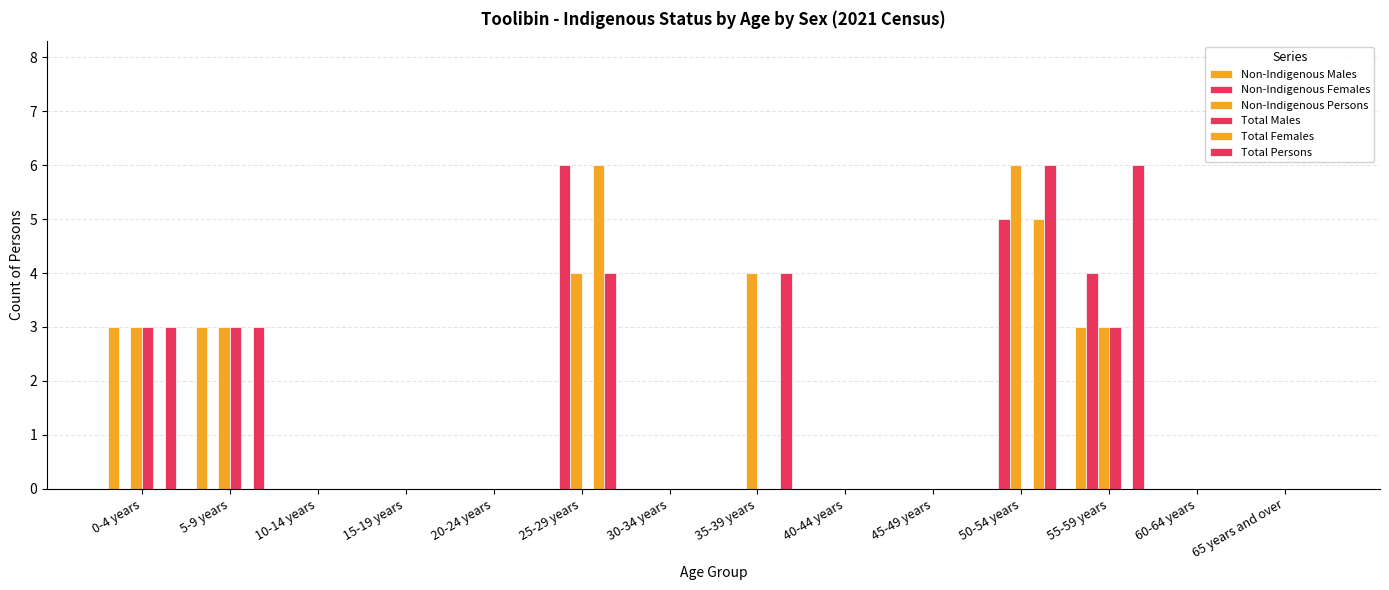

Reading left to right, extract all data points from this chart.

Non-Indigenous Males: 3	3	0	0	0	0	0	0	0	0	0	3	0	0
Non-Indigenous Females: 0	0	0	0	0	6	0	0	0	0	5	4	0	0
Non-Indigenous Persons: 3	3	0	0	0	4	0	4	0	0	6	3	0	0
Total Males: 3	3	0	0	0	0	0	0	0	0	0	3	0	0
Total Females: 0	0	0	0	0	6	0	0	0	0	5	0	0	0
Total Persons: 3	3	0	0	0	4	0	4	0	0	6	6	0	0